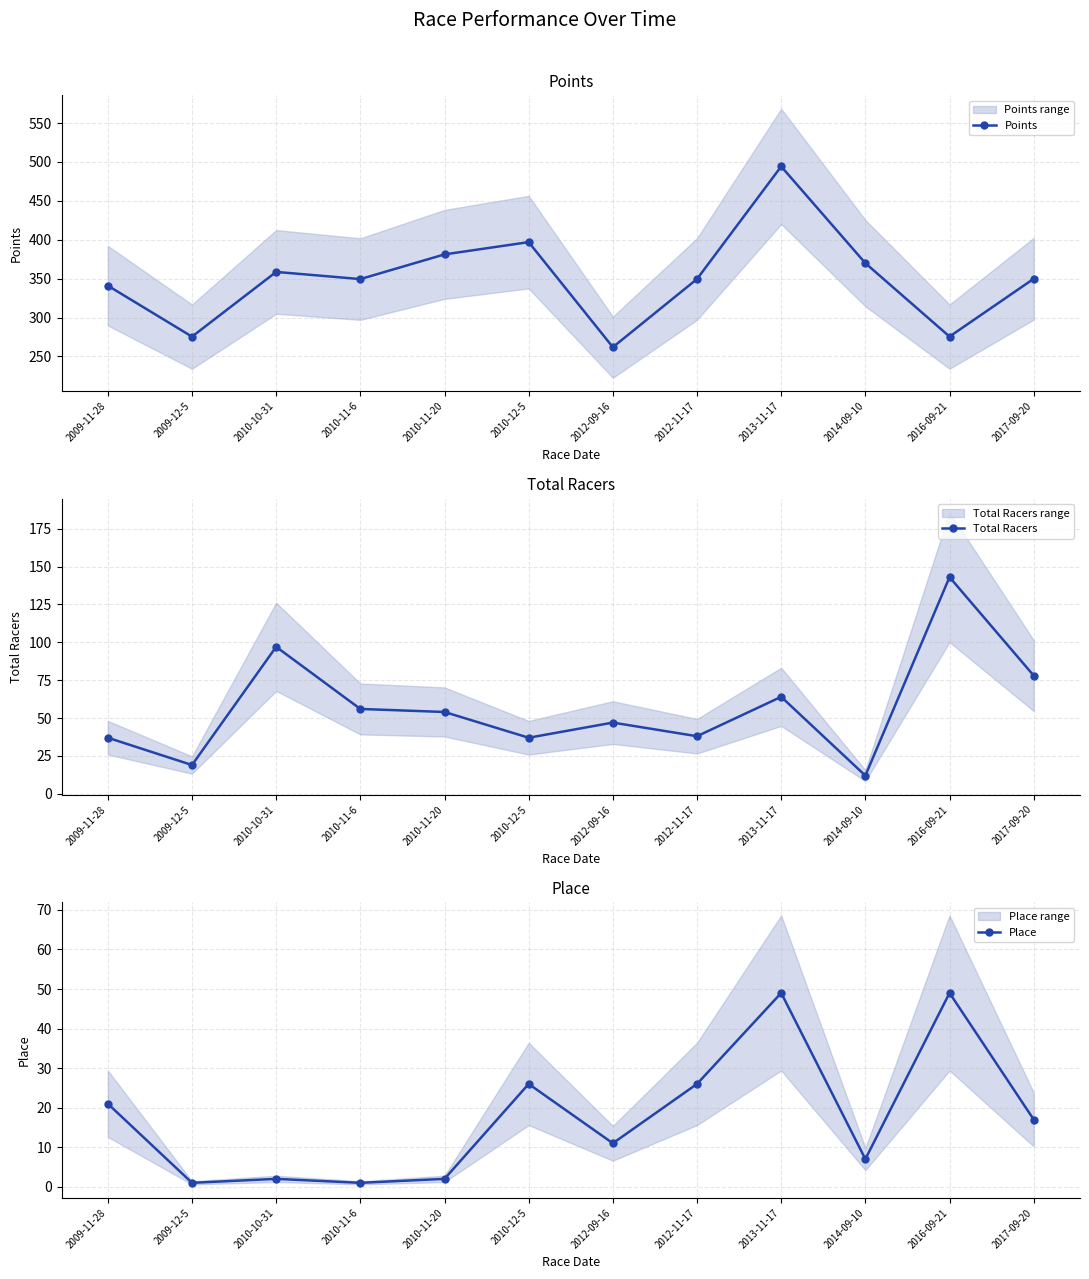

Where is the first local minimum for Place?

2009-12-5